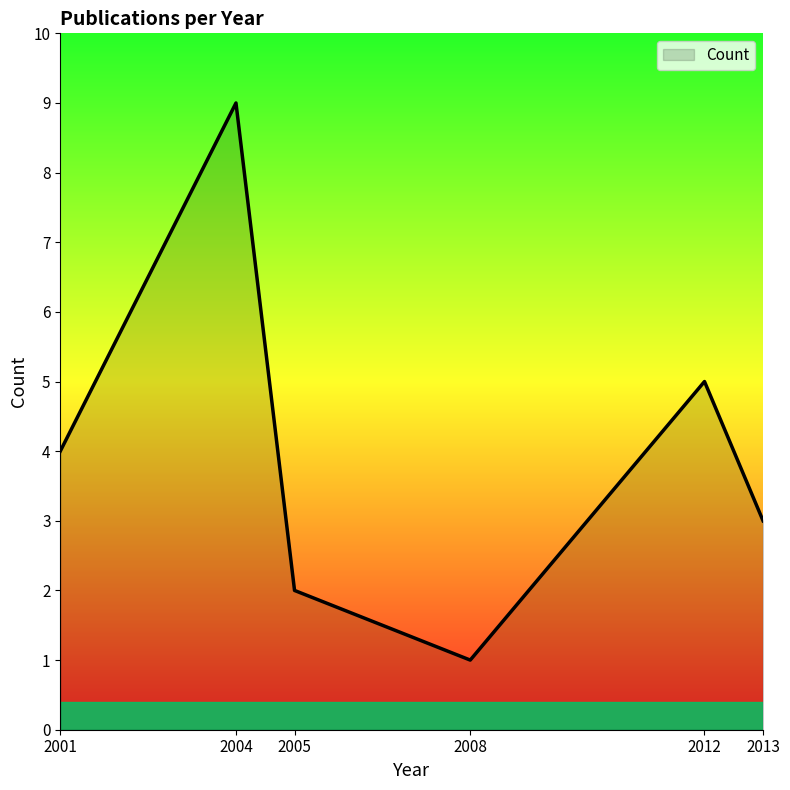

How many values are below 4?

3